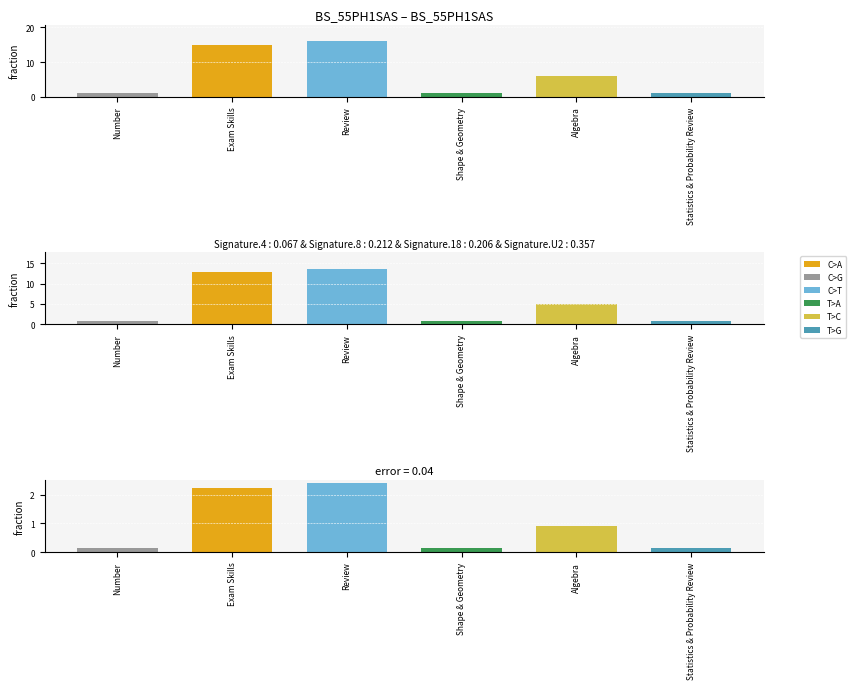

At which label is Decomposed closest to 7?

Algebra